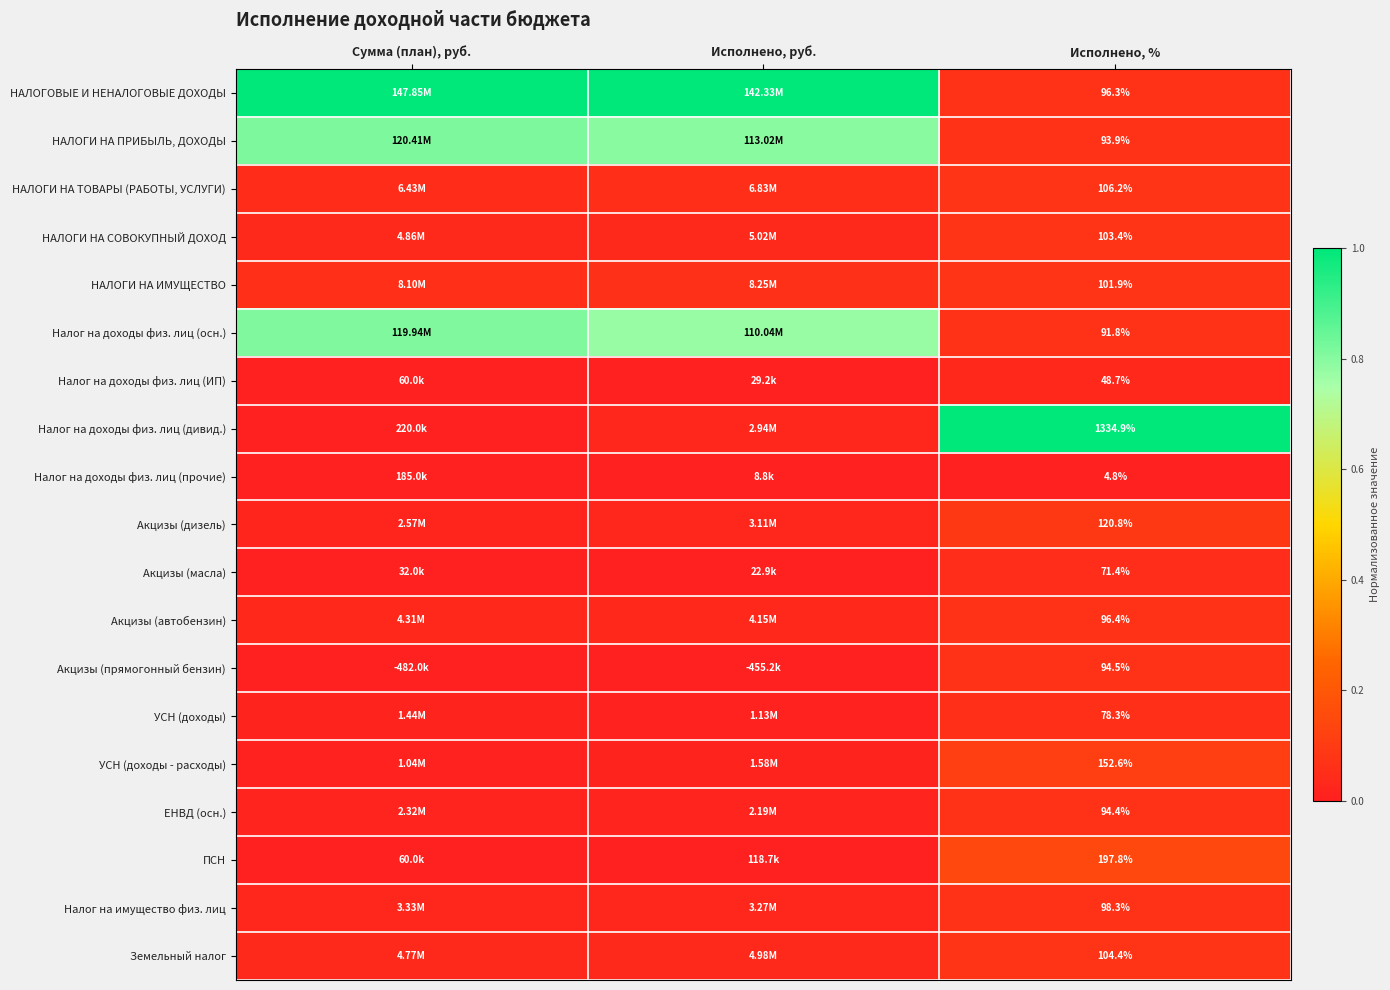

The УСН (доходы - расходы) series shows 0.0 at Исполнено, руб.. True or false?

True